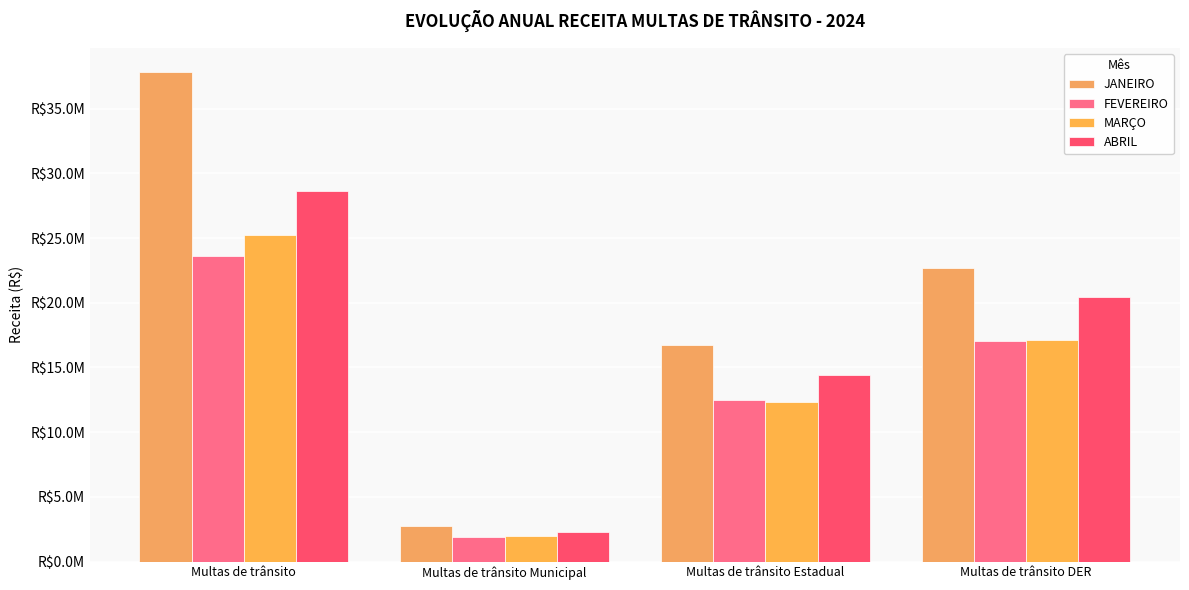

How many groups of bars are there?

4